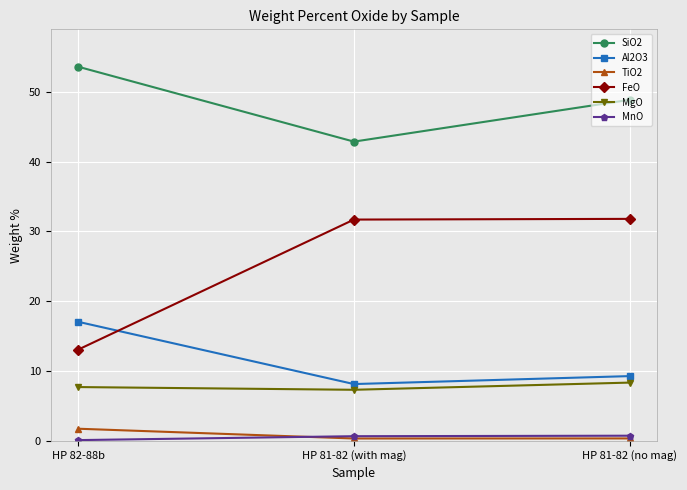

Which series has the largest range (max minus min)?

FeO